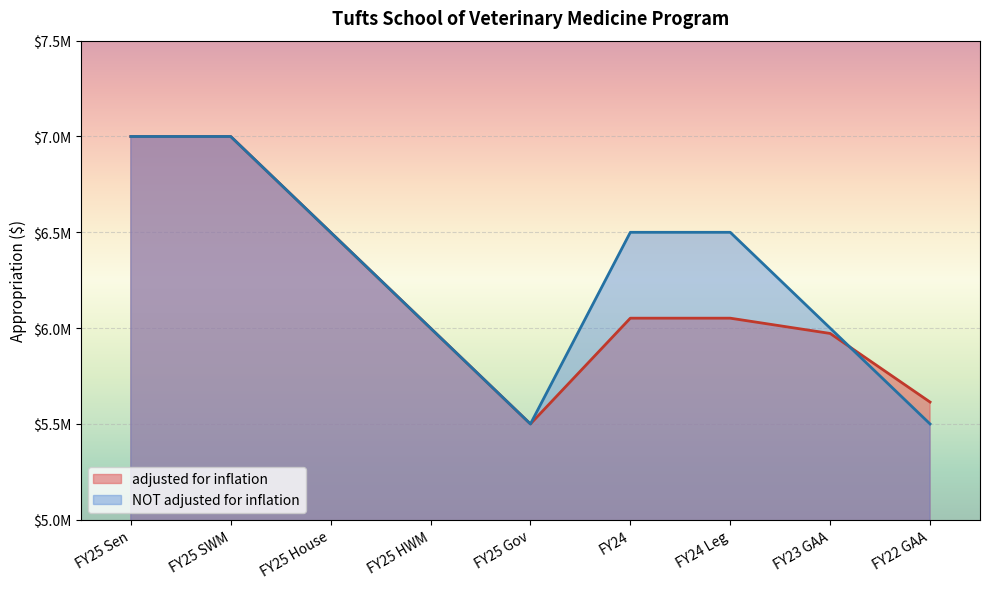

How many series are shown in this chart?

2